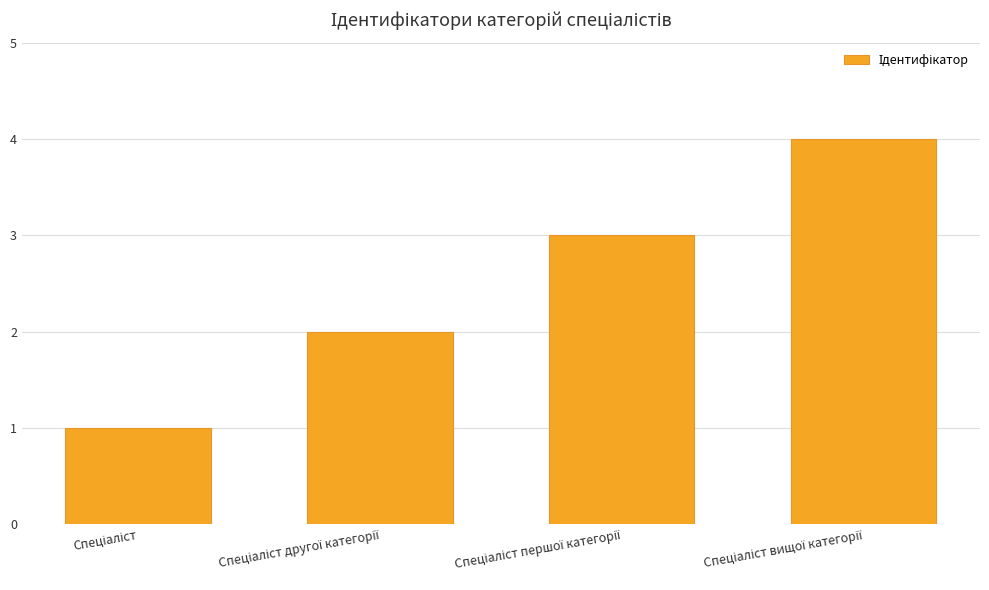

How many bars are there in total?

4